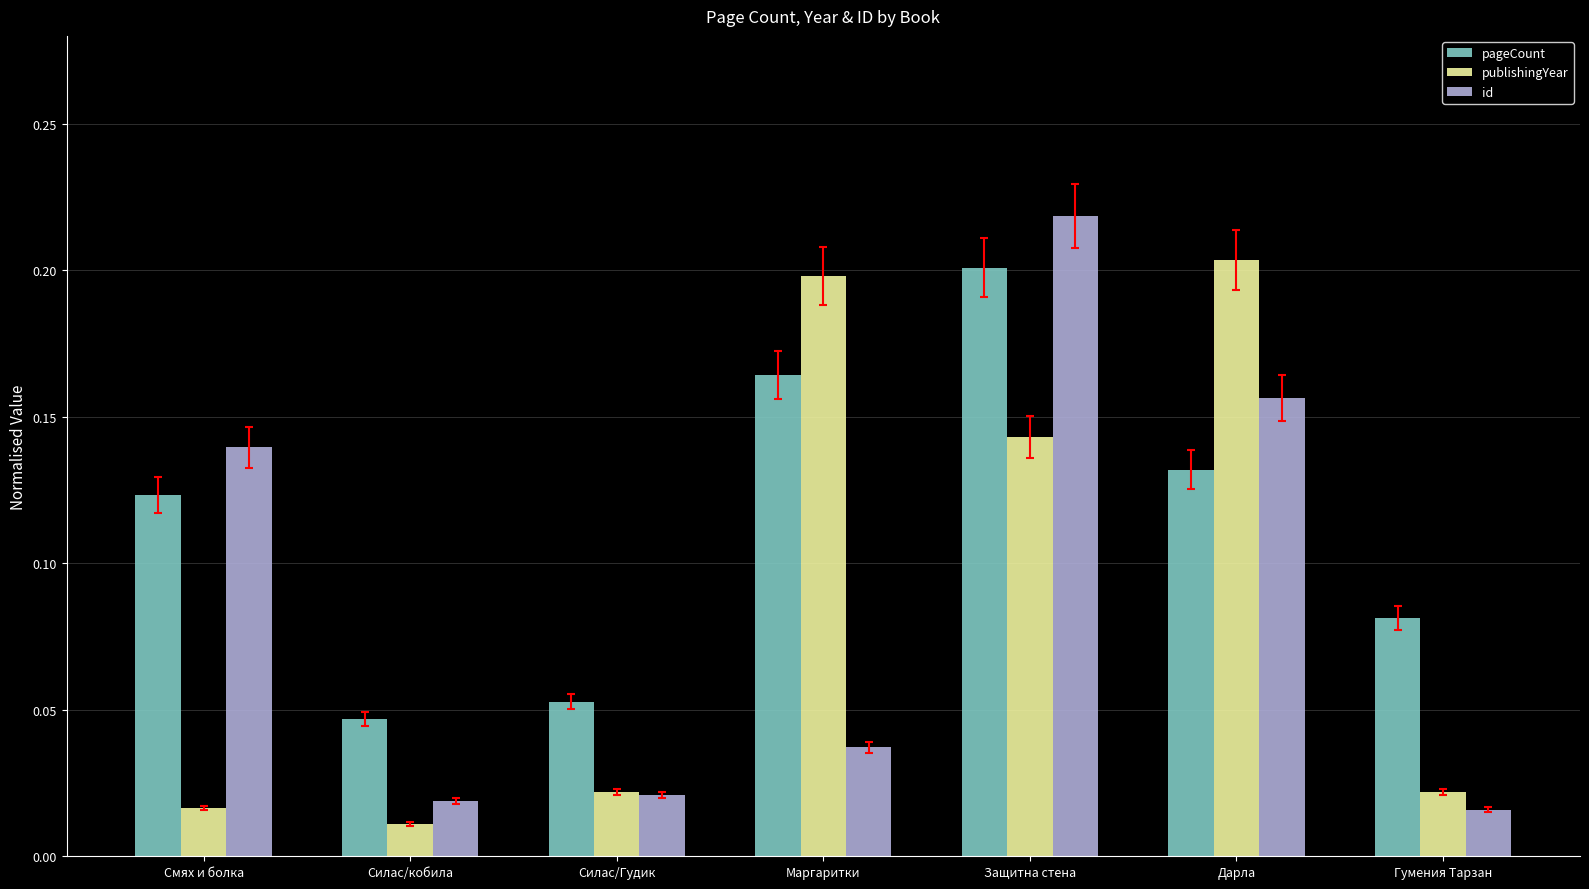

At which category does the chart reach its peak across all series?

Защитна стена